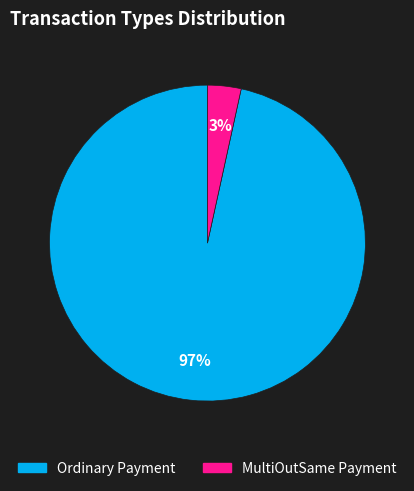

Rank the categories by value from highest to lowest.

Ordinary Payment, MultiOutSame Payment